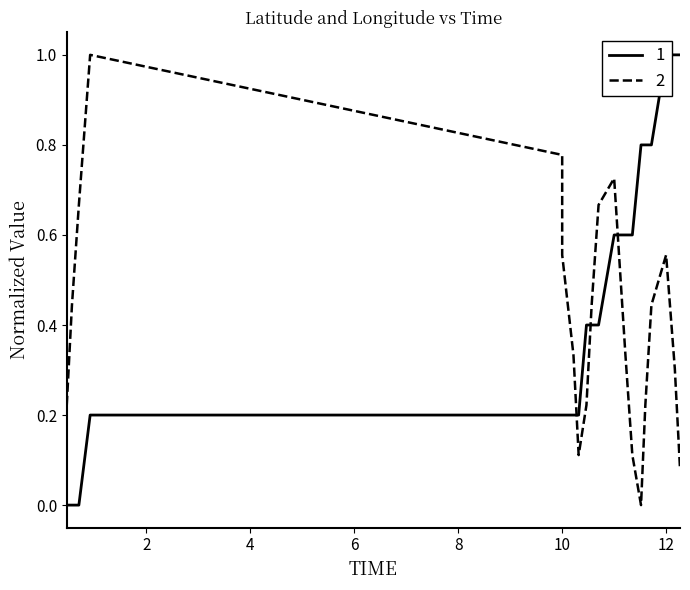

At how many categories does at least one series exceed 0?

20